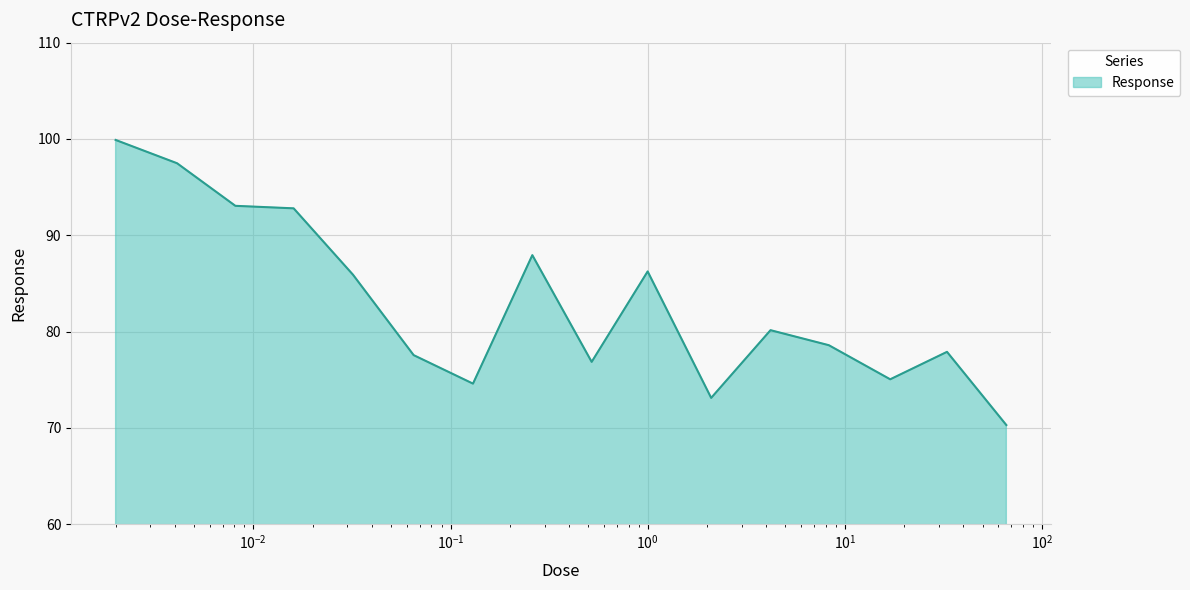

What is the difference between the maximum and minimum values?

29.6